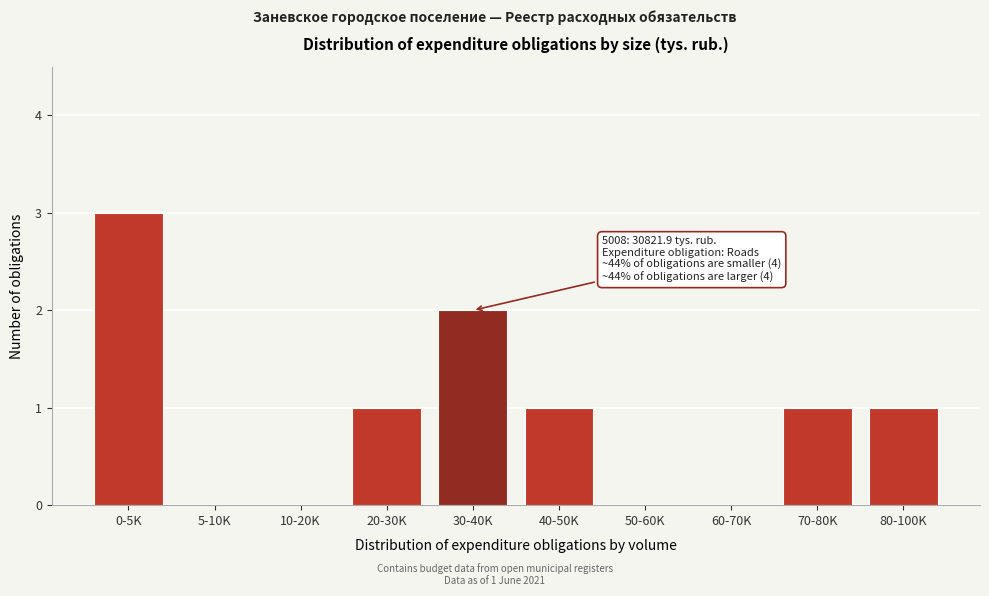

Reading right to left, what are all the values shown in this chart?

80-100K=1	70-80K=1	60-70K=0	50-60K=0	40-50K=1	30-40K=2	20-30K=1	10-20K=0	5-10K=0	0-5K=3